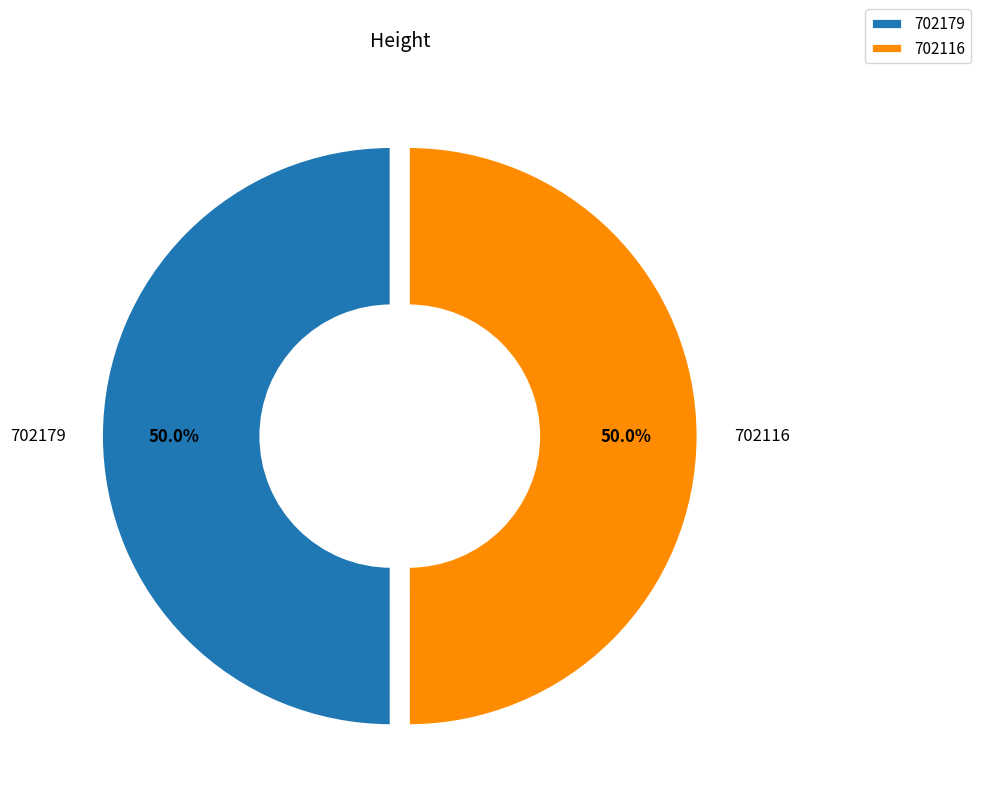

Count the number of slices in the pie.

2